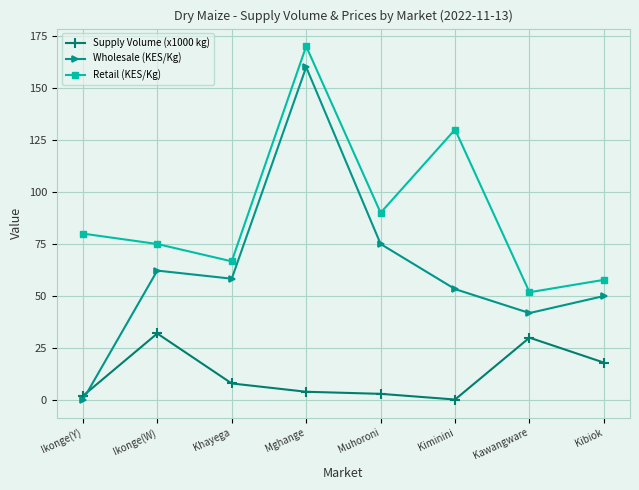

How many lines are shown in the chart?

3